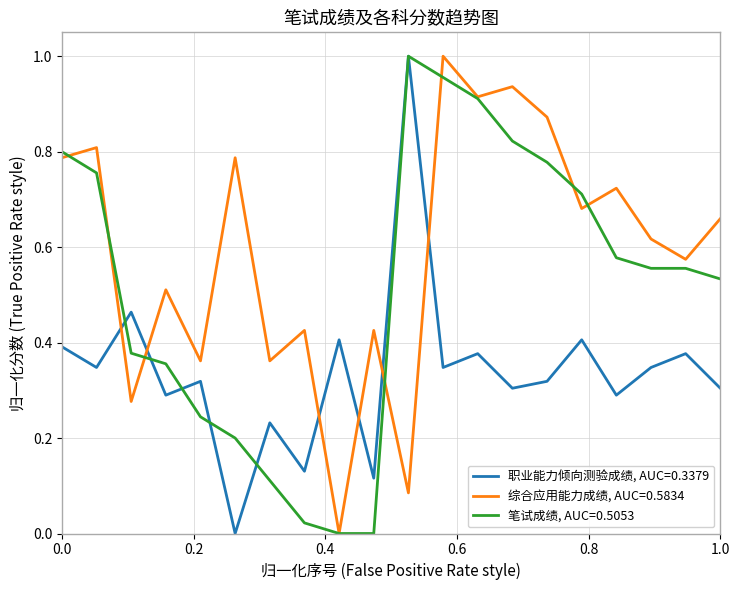

Rank the series by their average value, from highest to lowest.

综合应用能力成绩, AUC=0.5834, 笔试成绩, AUC=0.5053, 职业能力倾向测验成绩, AUC=0.3379